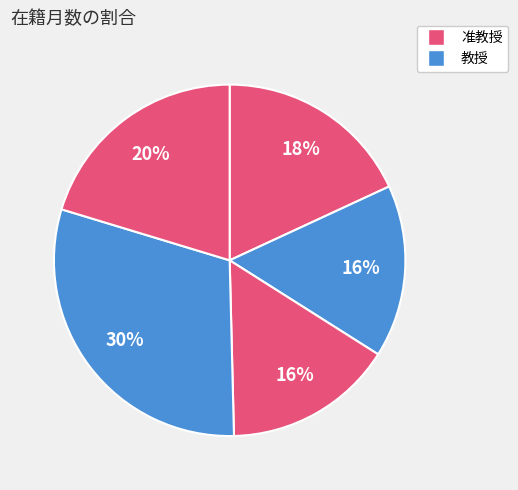

How many slices are in this pie chart?

5